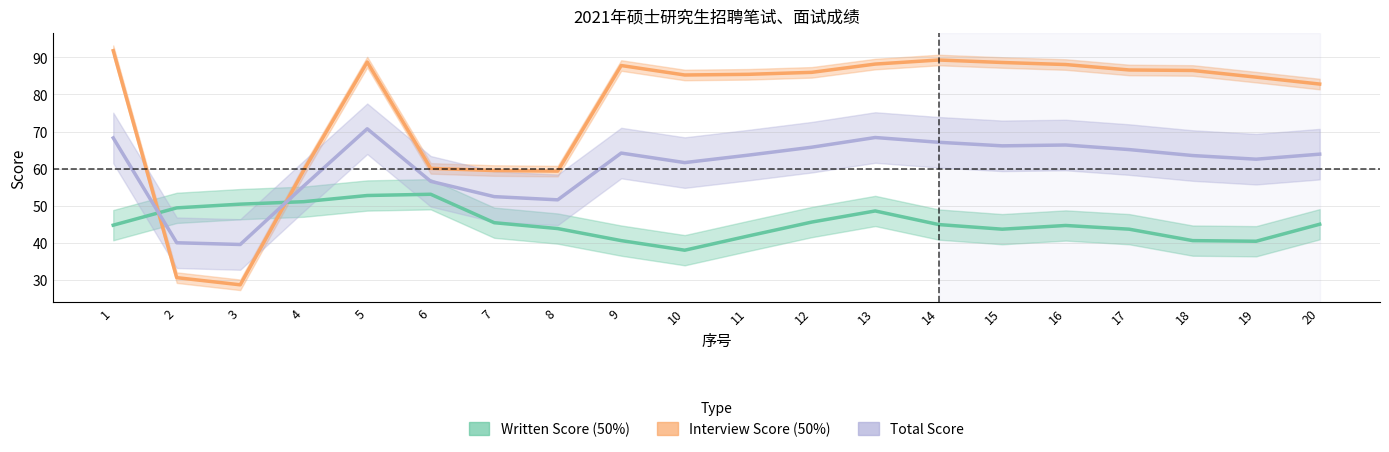

Between 7 and 14, which series saw the biggest shift?

Interview Score (50%)